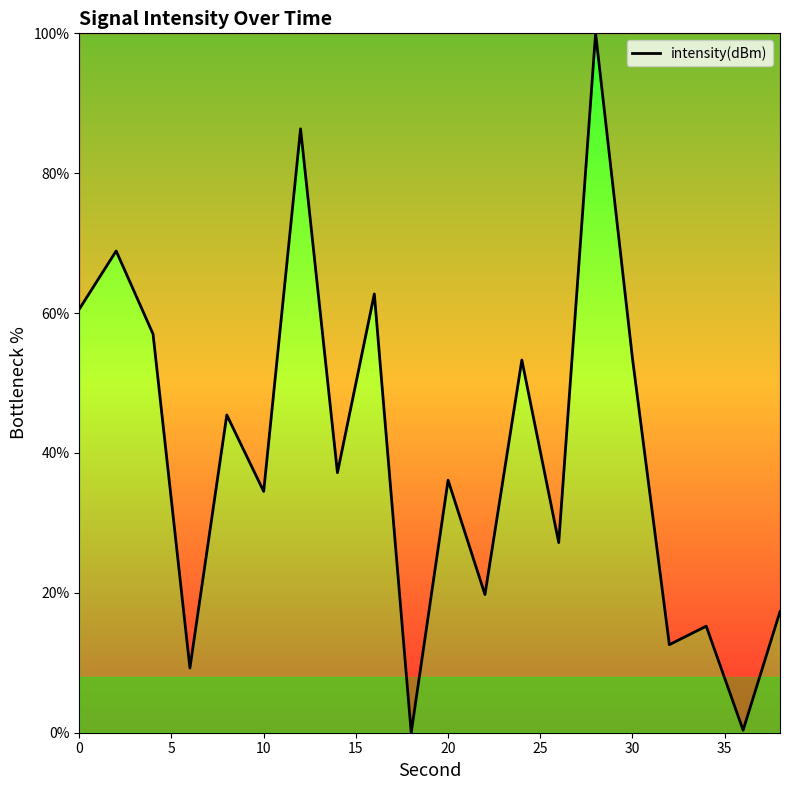

What is the difference between the maximum and minimum values?

100.0